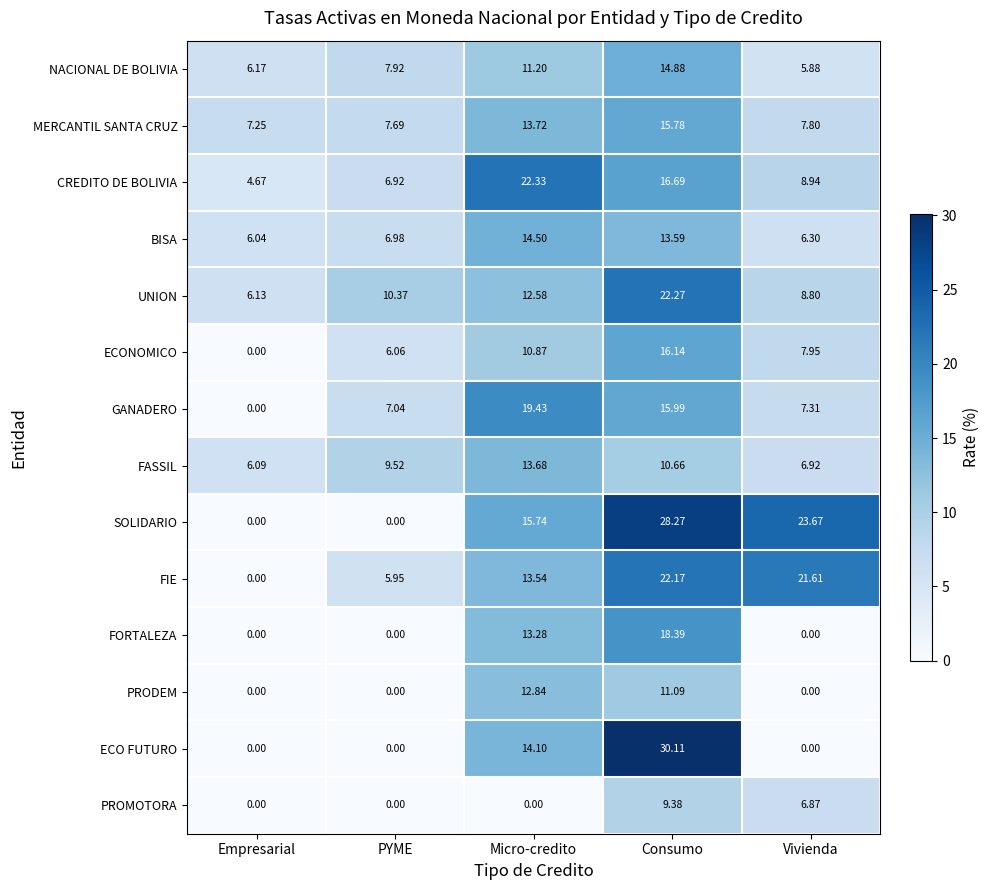

Count the number of categories in the chart.

5